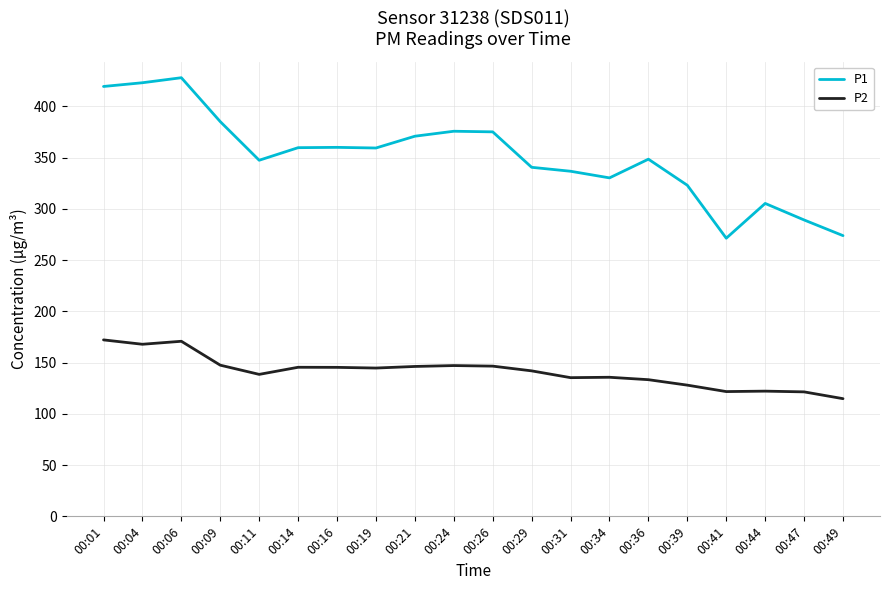

Where does the P1 series first go above 359?

00:01